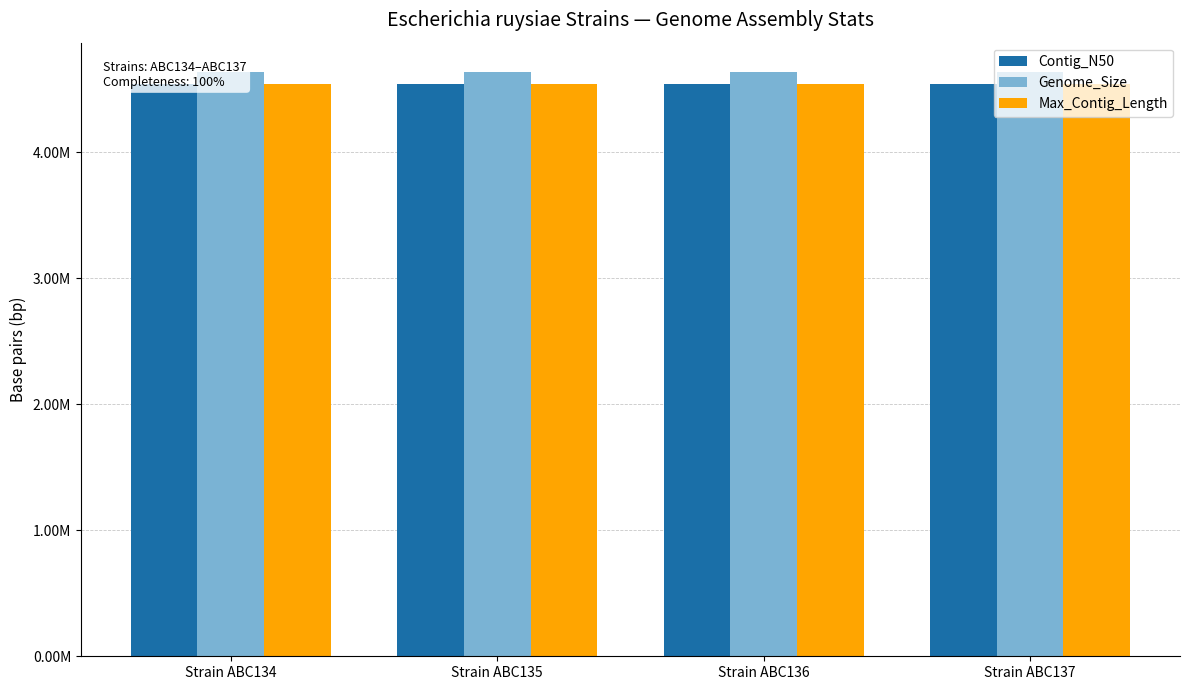

The Max_Contig_Length series shows 7549237 at Strain ABC134. True or false?

False